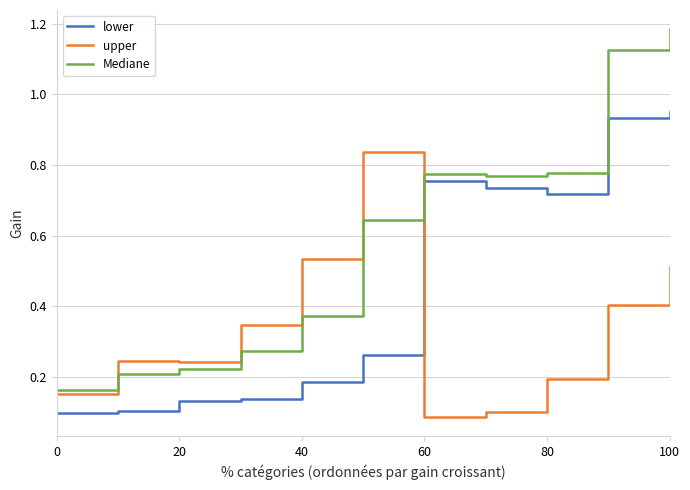

Which series ends up on top after the final intersection of lower and upper?

lower